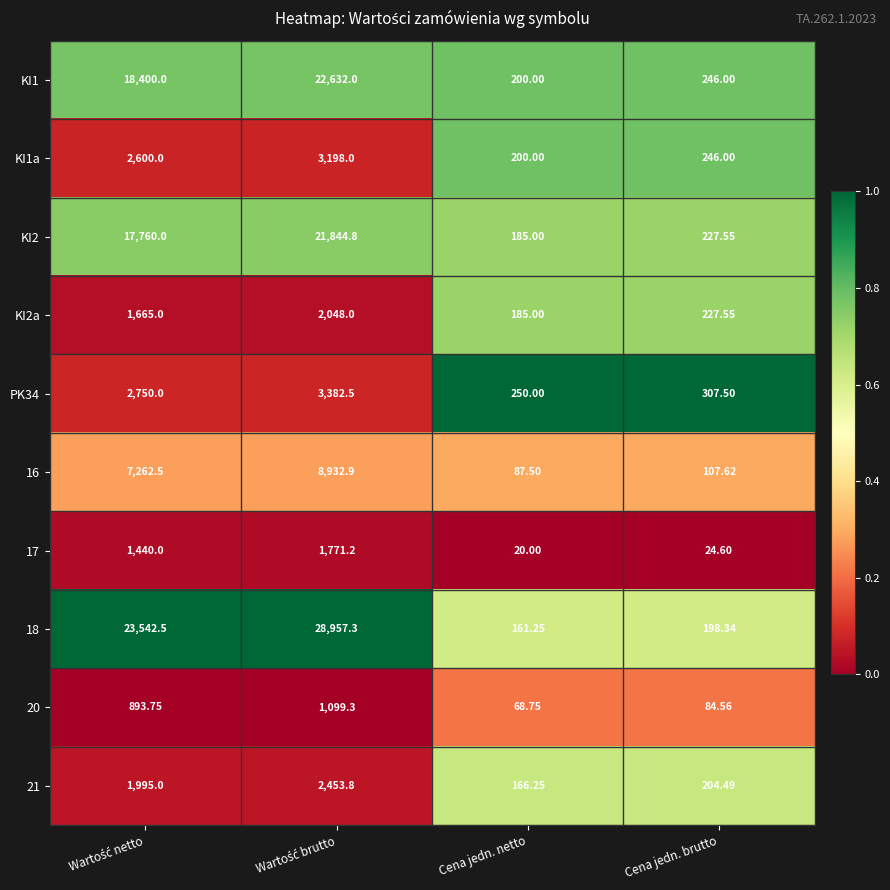

Which category has the lowest value in the KI2 series?

Cena jedn. netto